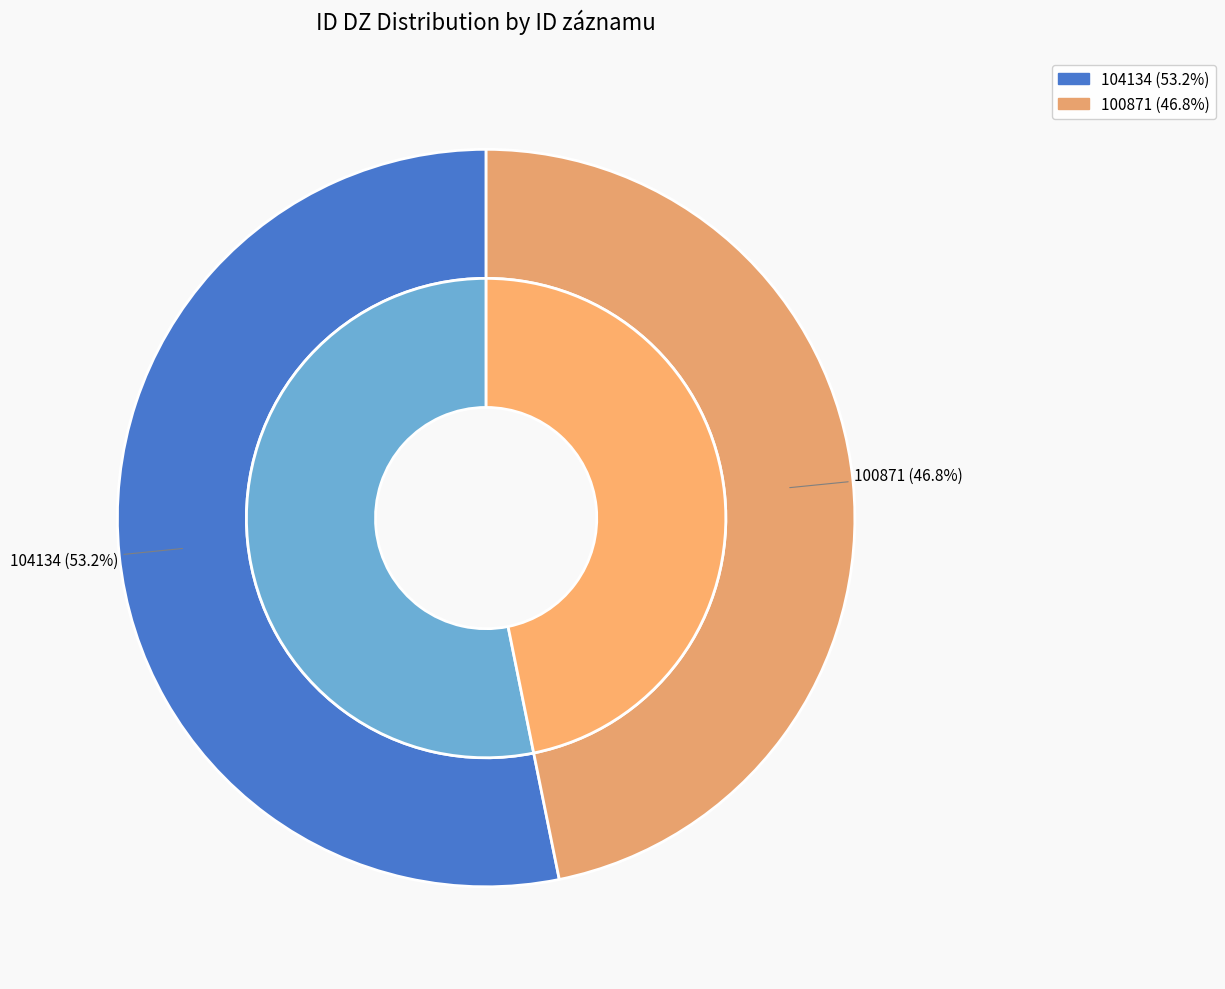

Is 100871 the majority of the pie?

No